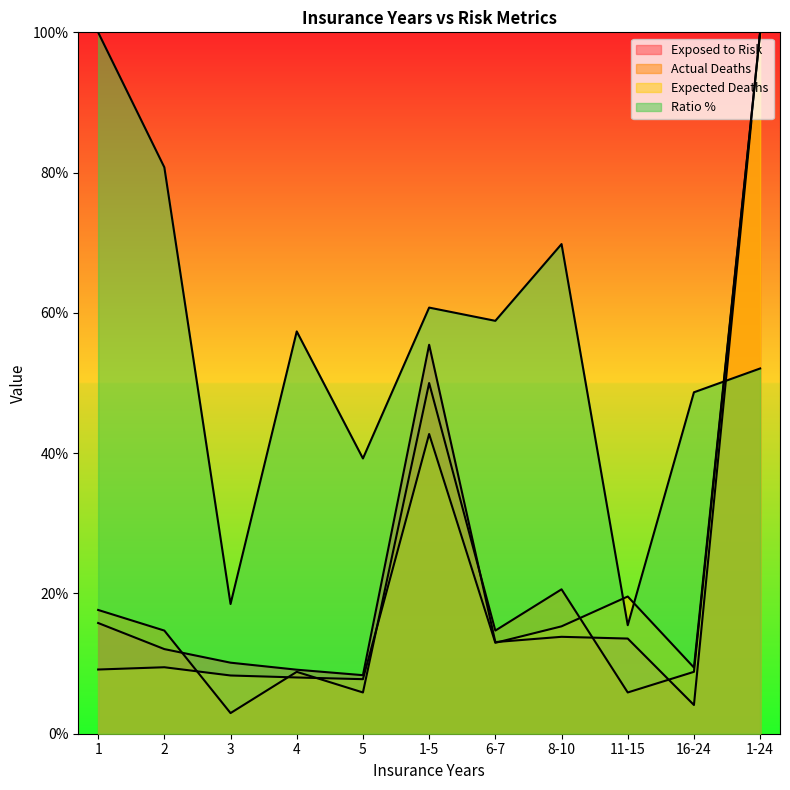

What is the sum of all Ratio % values?

601.5